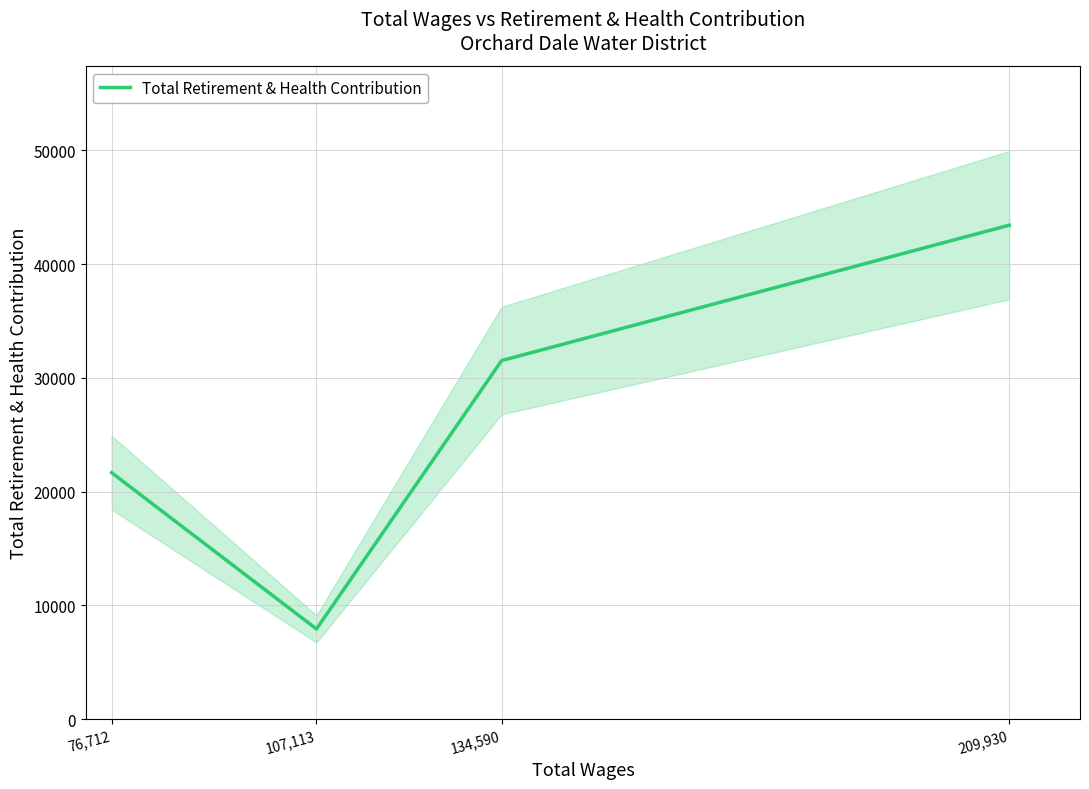

The chart shows a value of 43425 at 209,930. True or false?

True